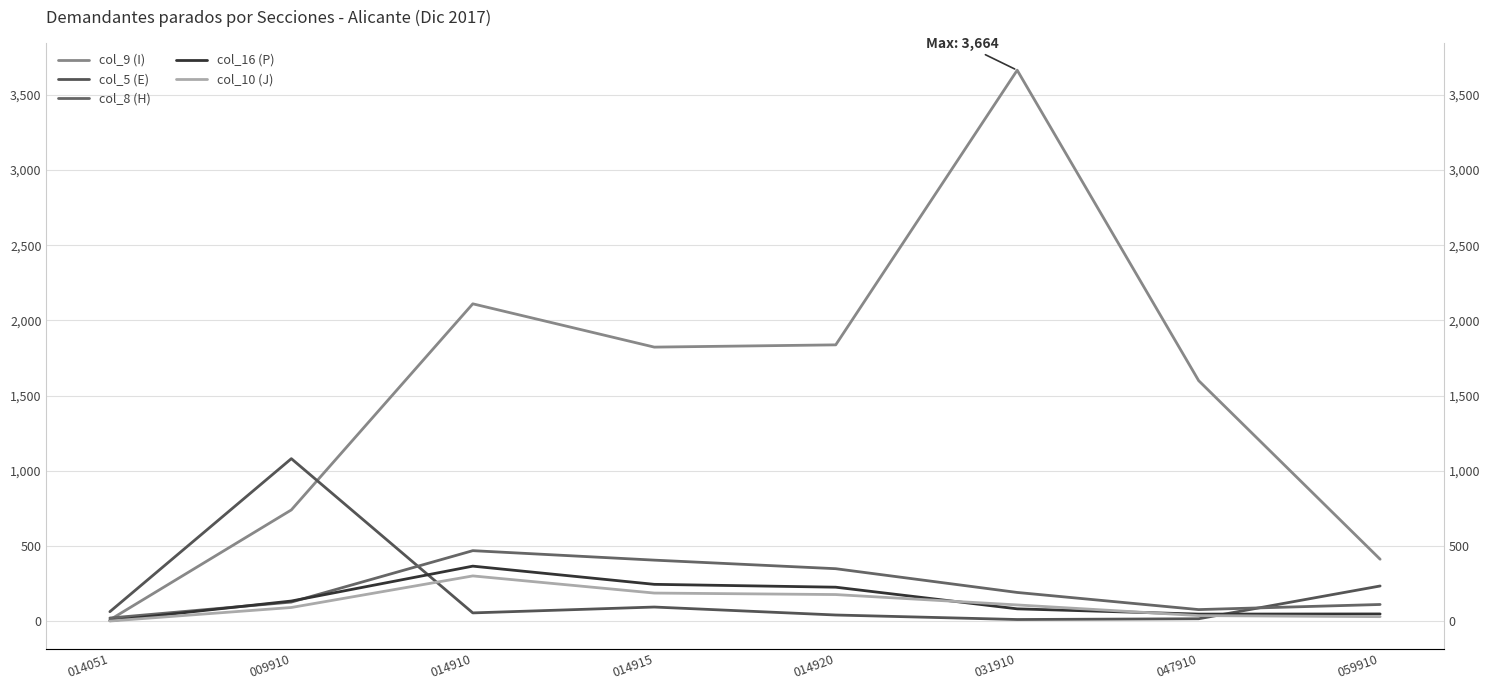

At which label is col_5 (E) closest to 545?

059910